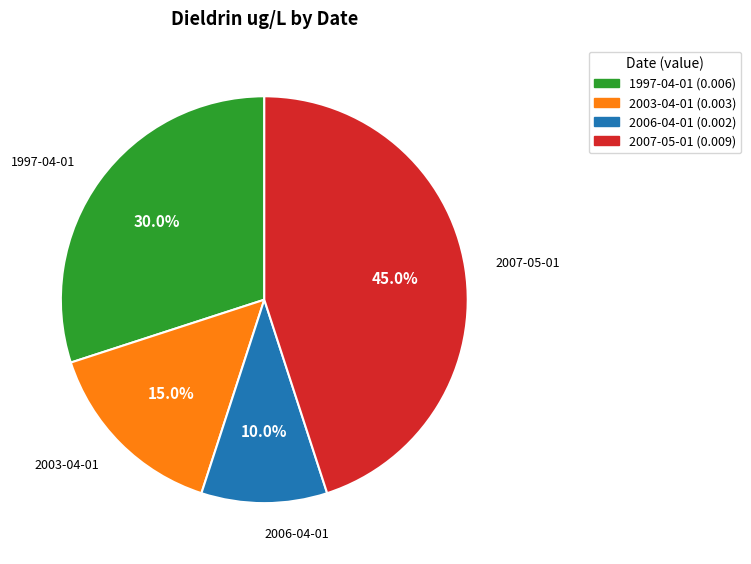

Which category has the smallest portion of the pie?

2006-04-01